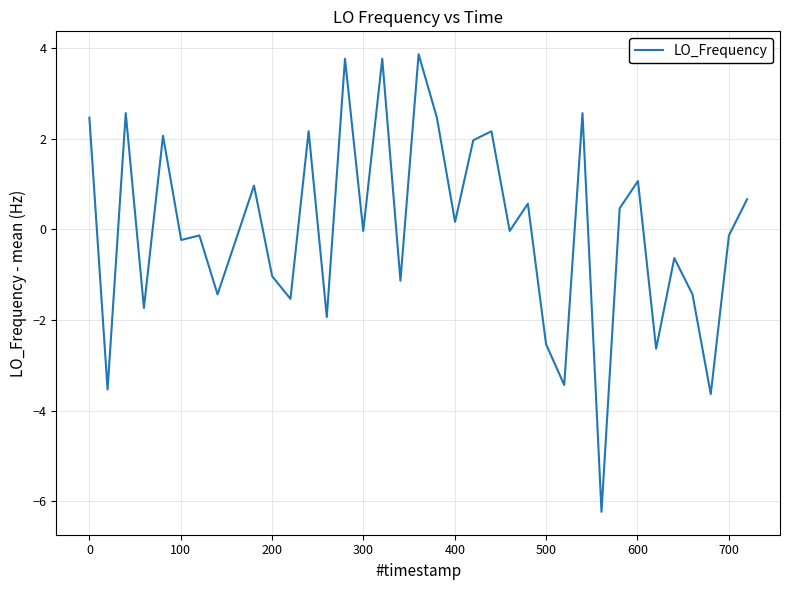

What is the maximum value shown in the chart?

3.9